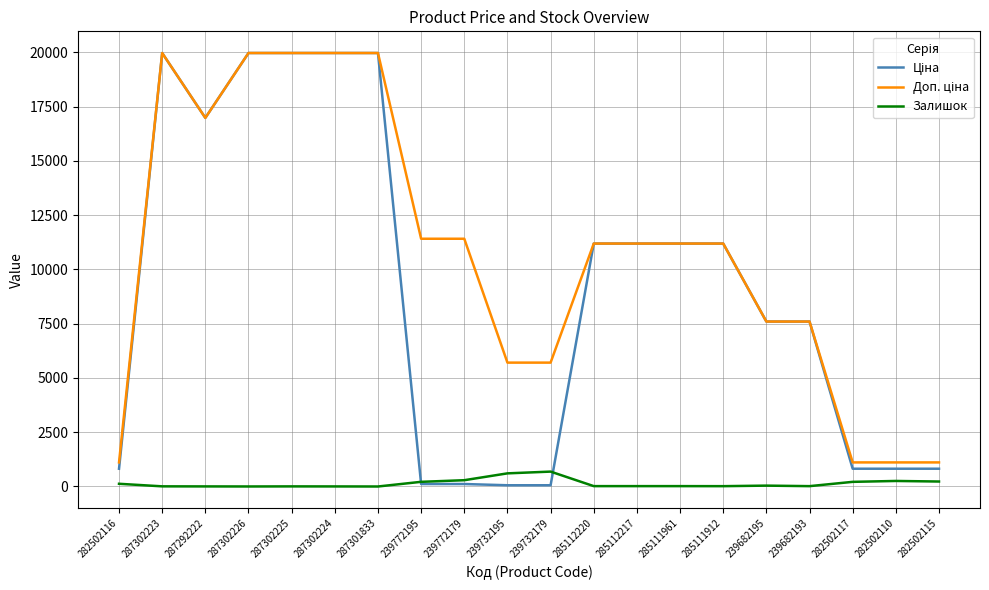

Does the chart have visible grid lines?

Yes